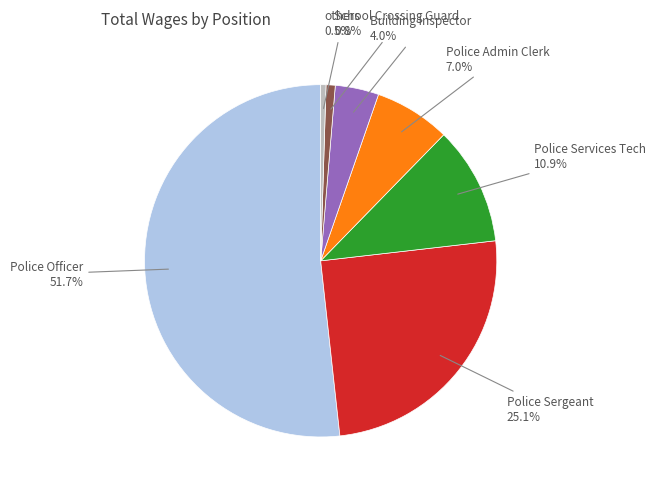

Which category has the biggest portion of the pie?

Police Officer